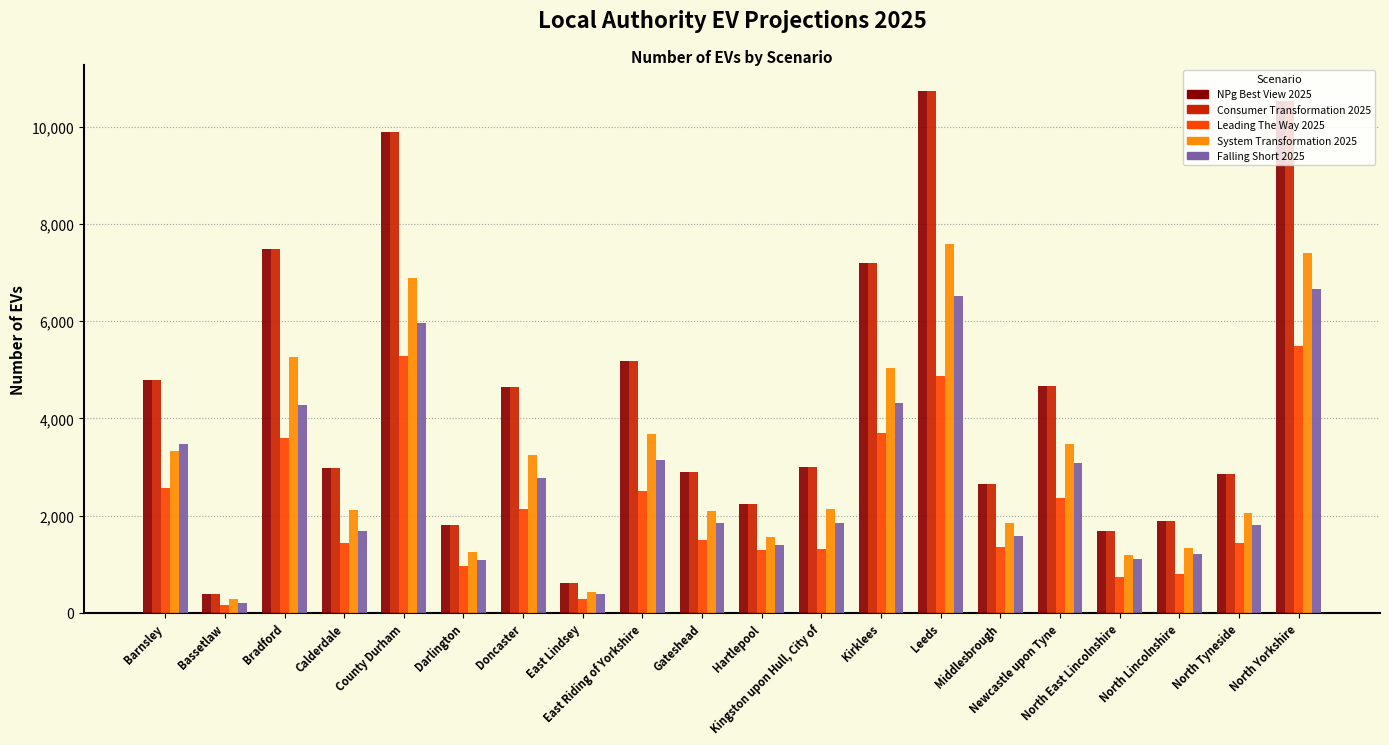

What is the value of the NPg Best View 2025 bar at the 10th from the left?

2893